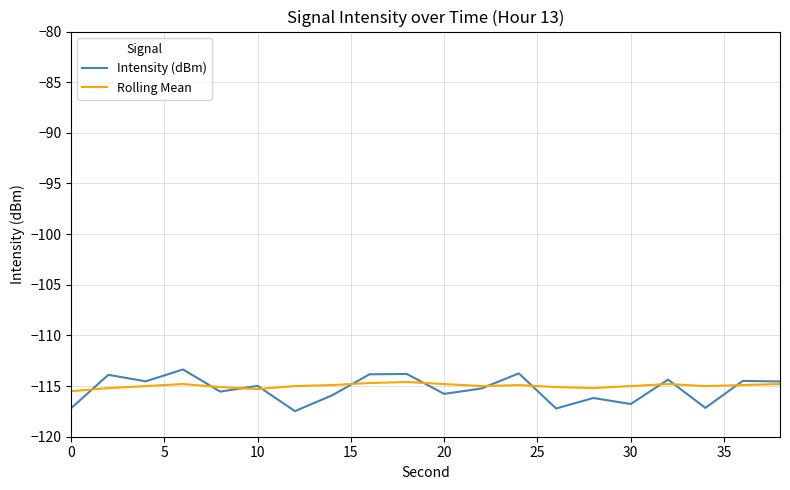

True or false: Rolling Mean and Intensity (dBm) intersect in this chart.

True